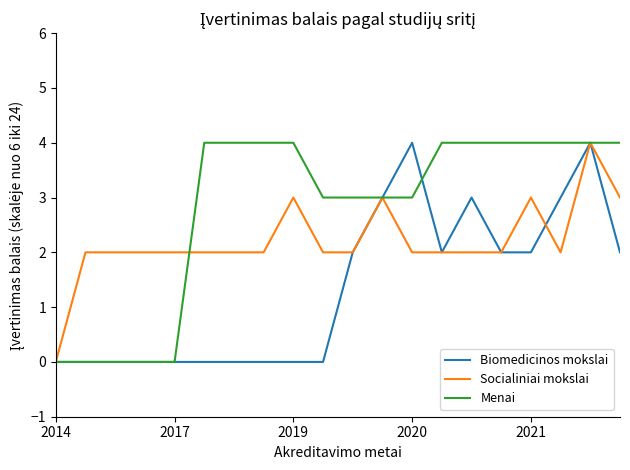

Which series has the largest total across all categories?

Menai